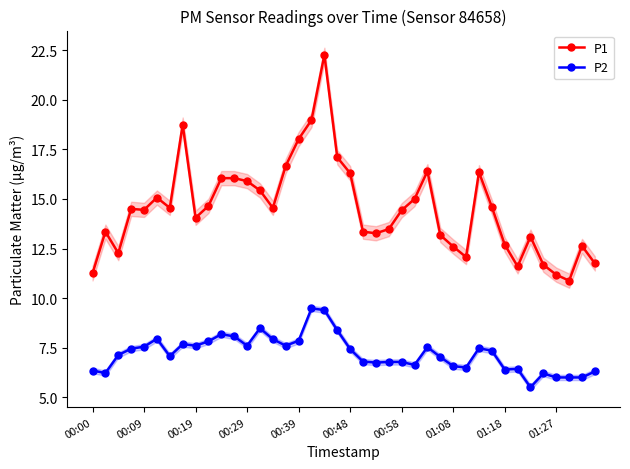

What are all the series names shown in the legend?

P1, P2